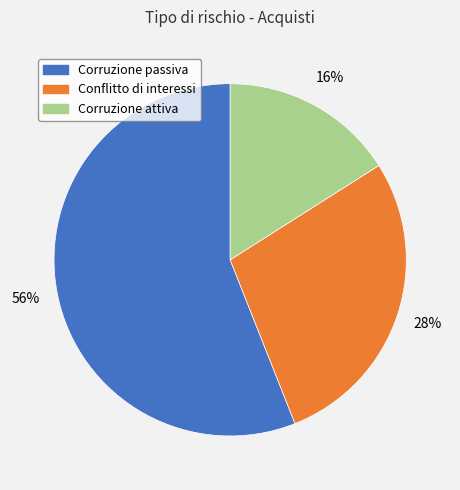

Count the number of slices in the pie.

3